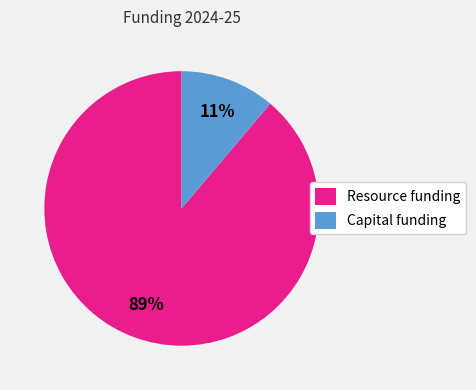

Do Capital funding and Resource funding together represent more than half of the pie?

Yes